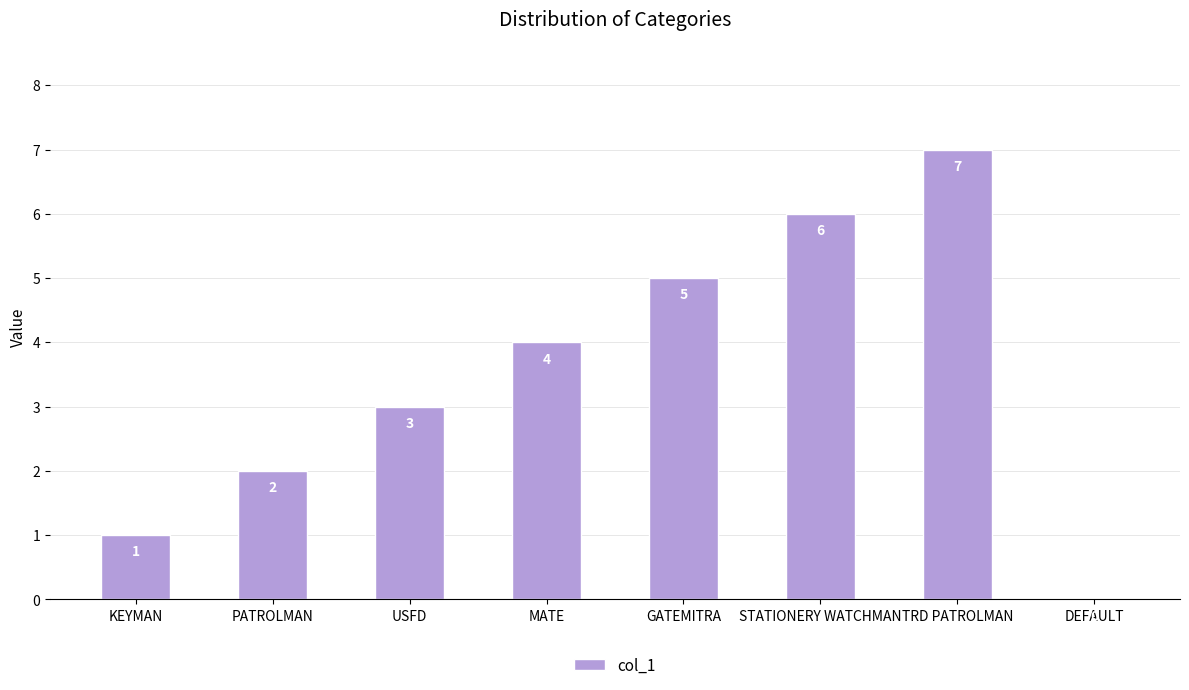

What is the sum of the values at KEYMAN and TRD PATROLMAN?

8